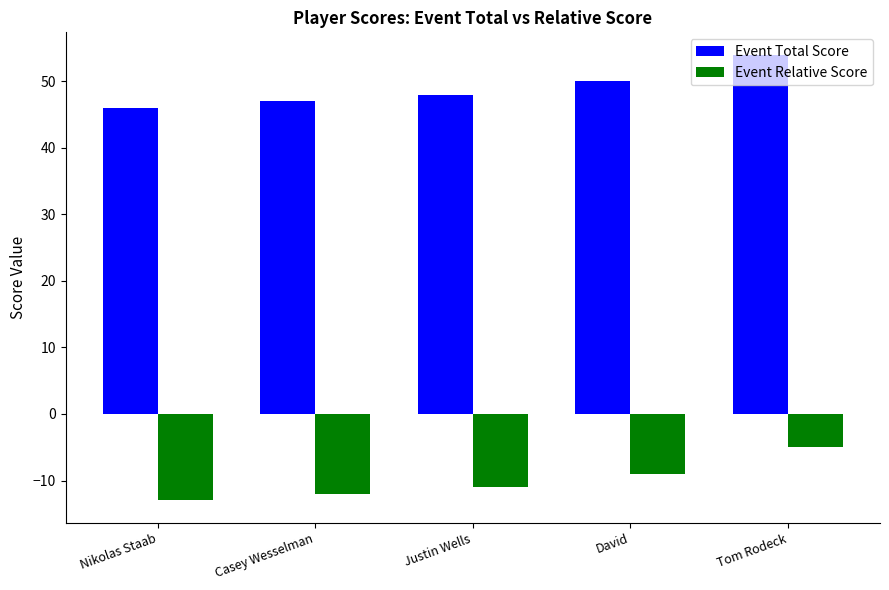

At which label does Event Relative Score first exceed -11?

David